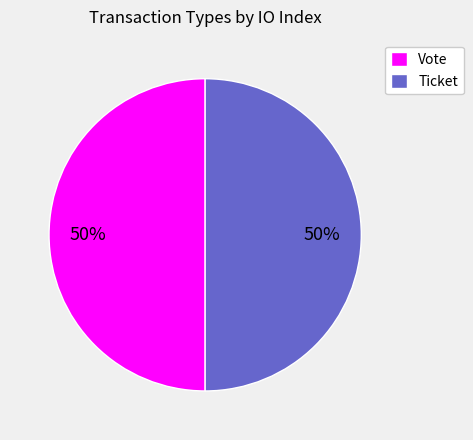

Do Ticket and Vote together represent more than half of the pie?

Yes